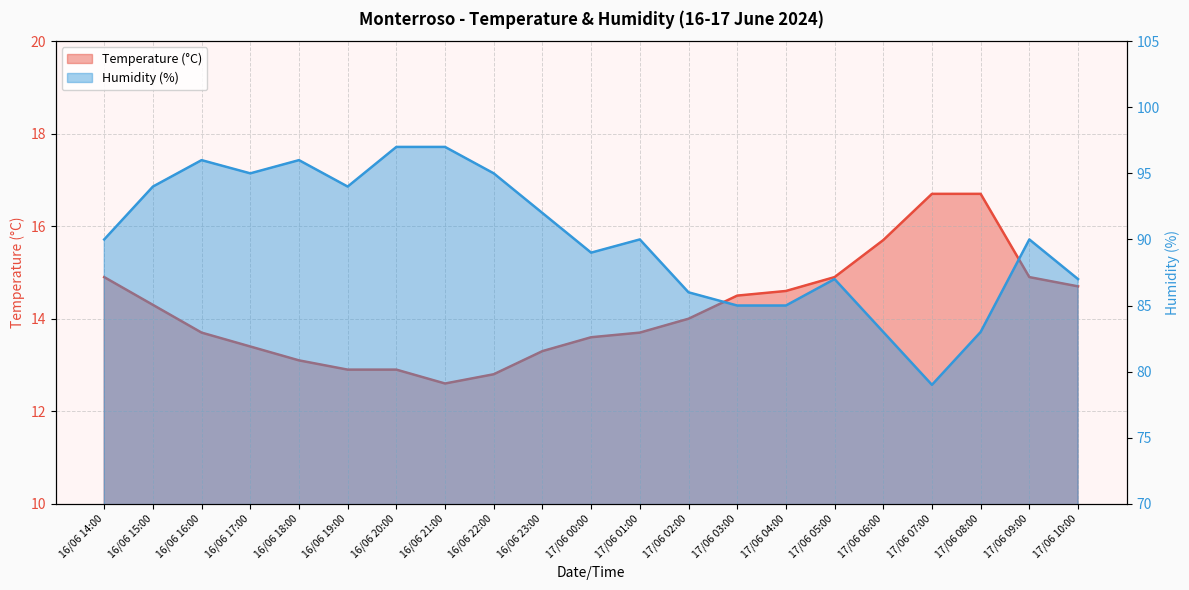

True or false: Humidity (%) and Temperature (°C) intersect in this chart.

False